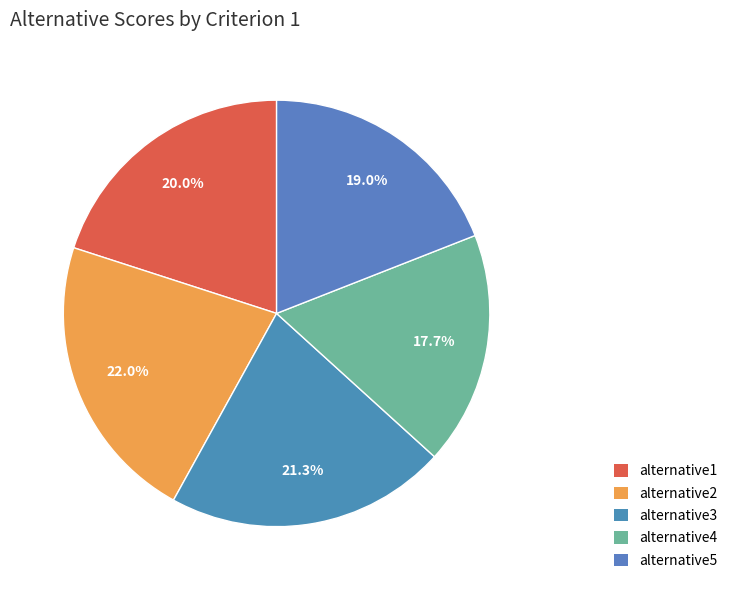

Count the number of slices in the pie.

5